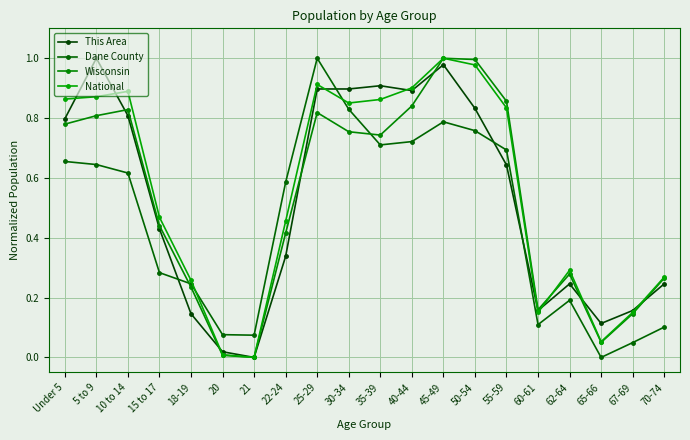

Count the number of data series in this chart.

4